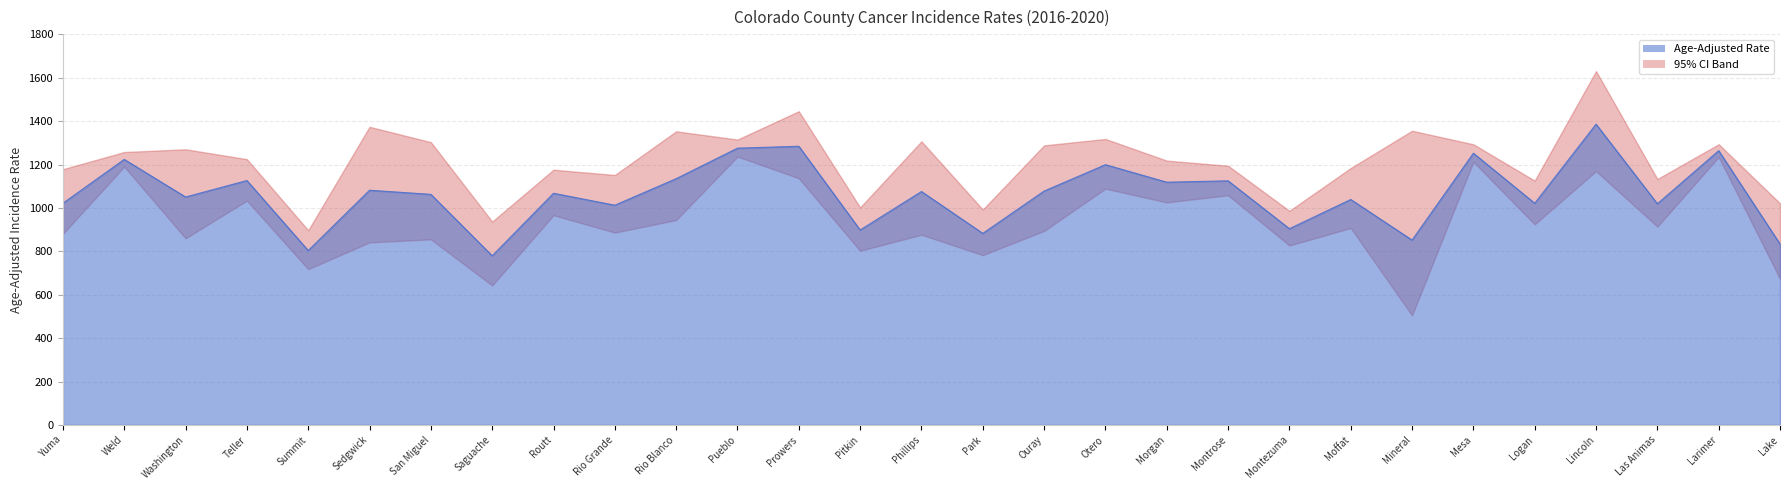

What is the difference between the highest and lowest values at Weld?

67.4